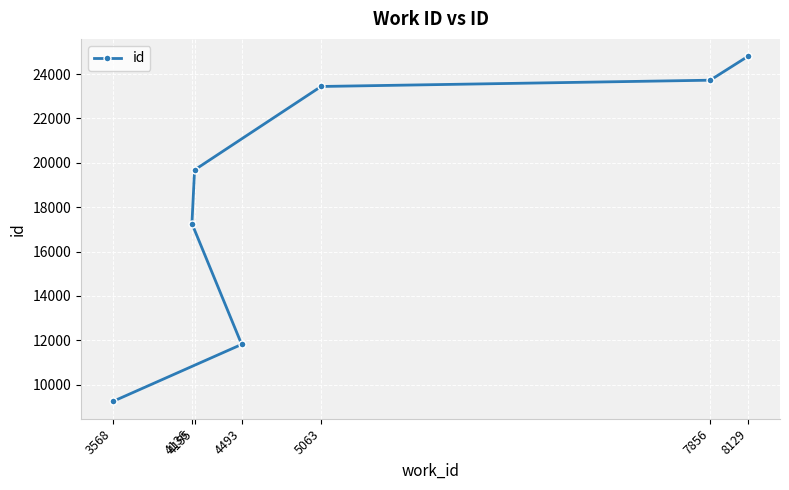

What is the smallest value displayed?

9239